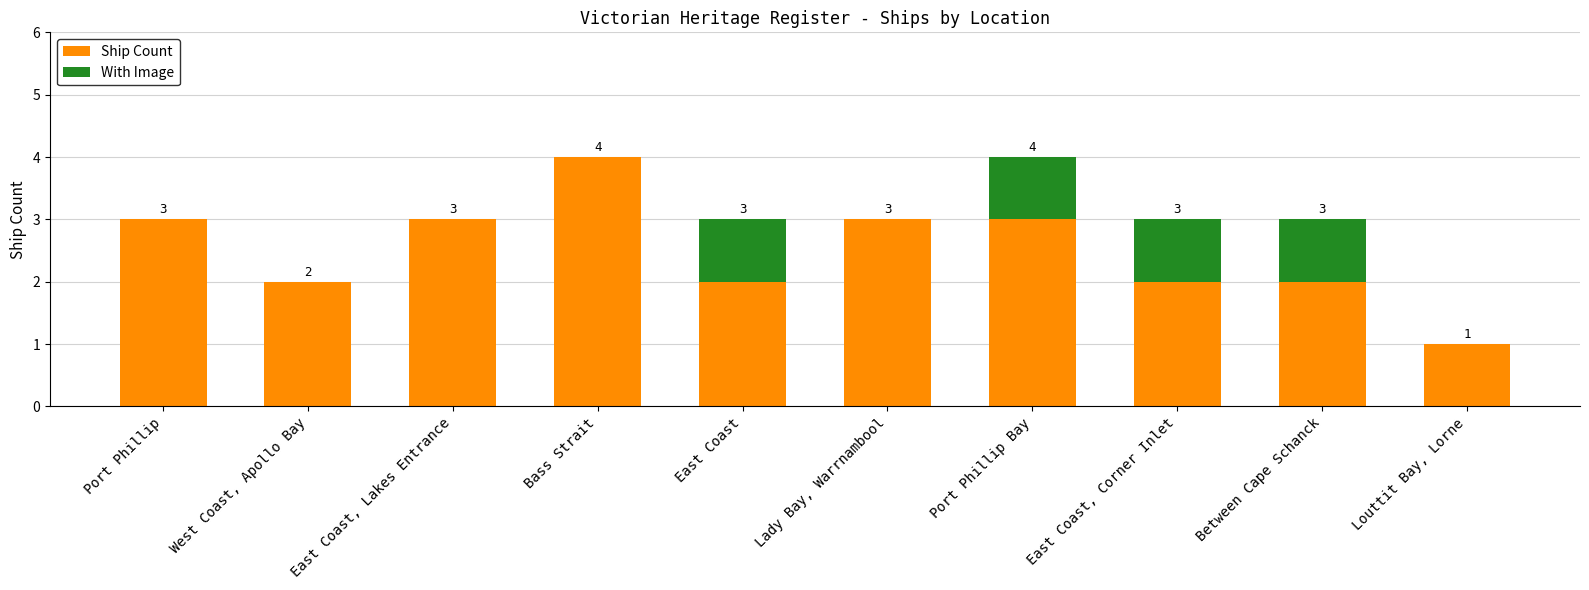

What is the total value across all series at East Coast, Corner Inlet?

3